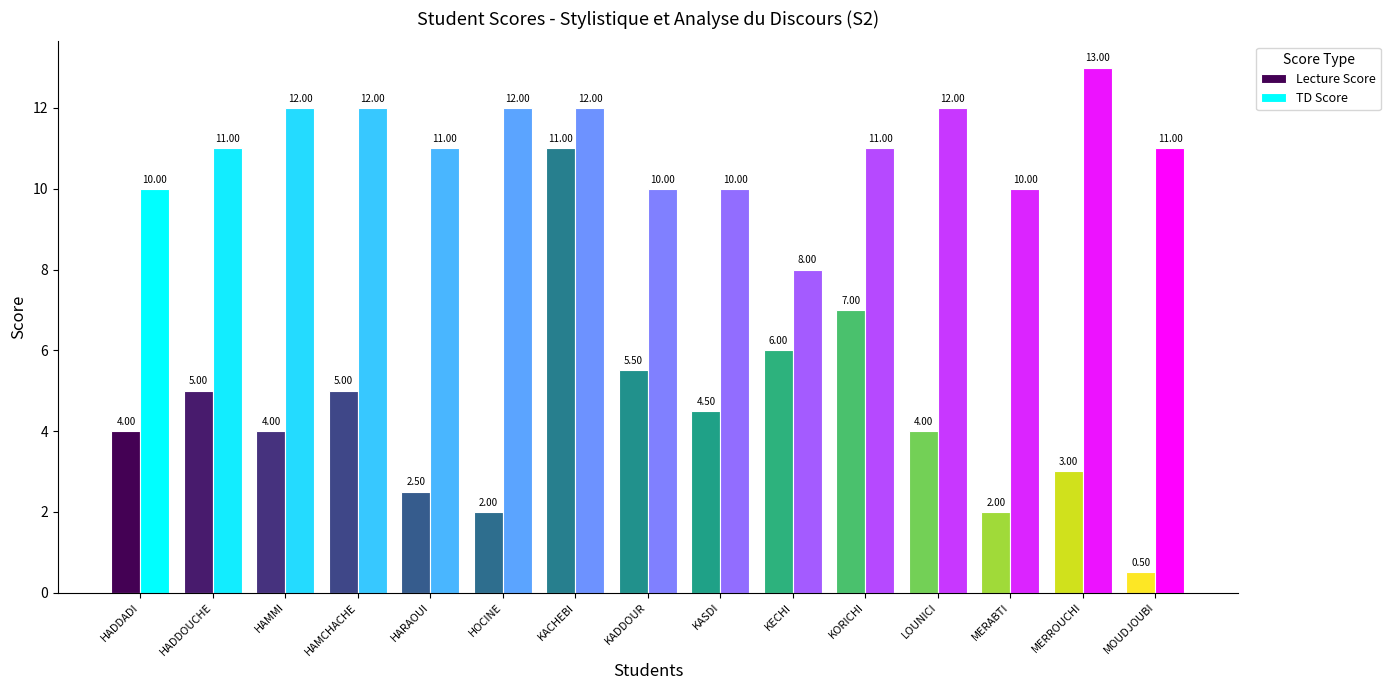

The value of TD Score at KADDOUR is 10.0. True or false?

True